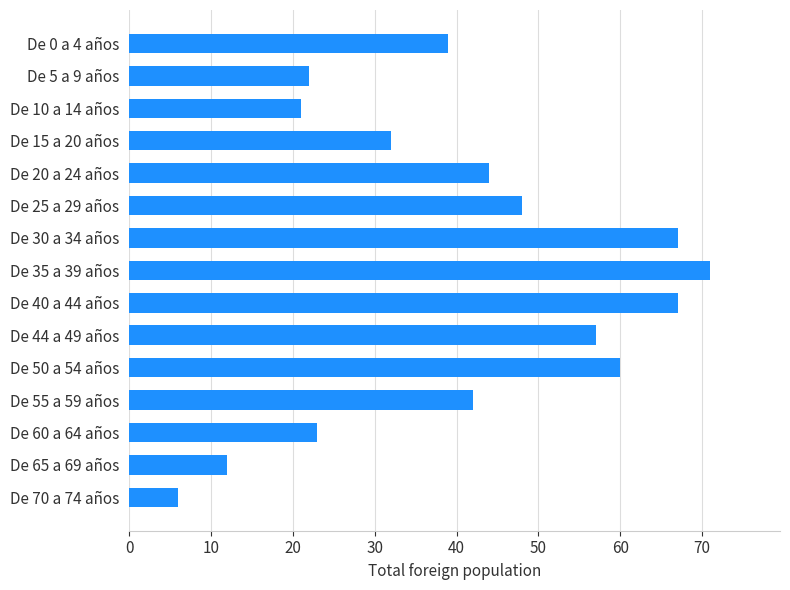

Which category has the highest value across all series?

De 35 a 39 años